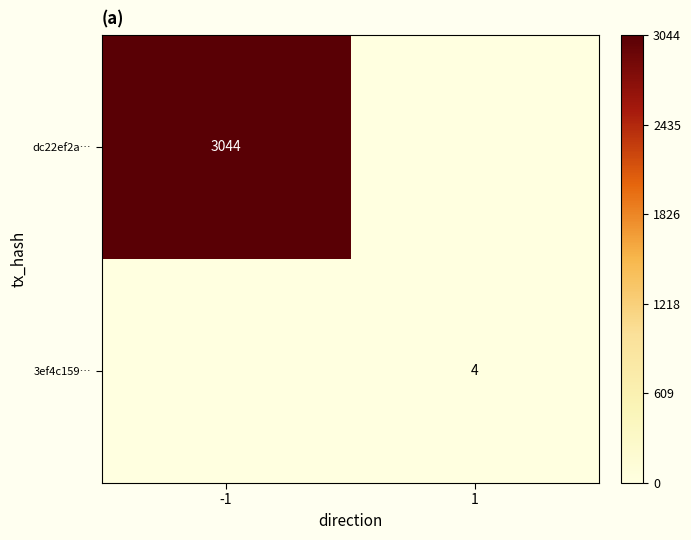

True or false: dc22ef2a… has a value of 3044 at -1.

True